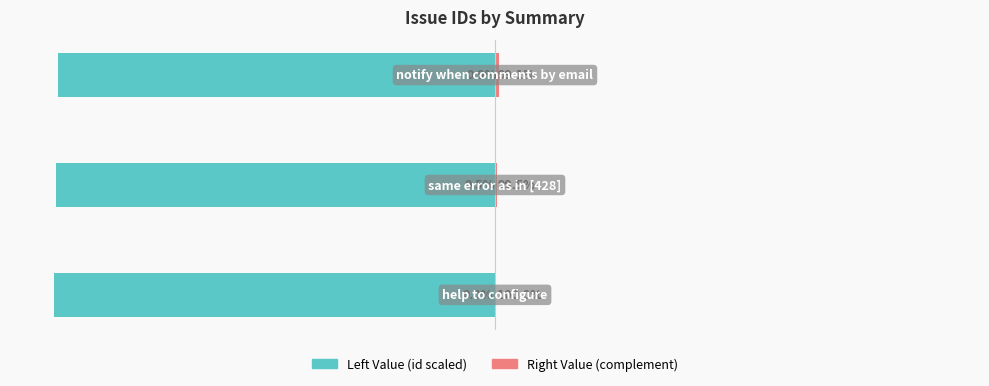

Reading left to right, list all the values displayed in this chart.

id (left): 0=-100.0	1=-99.5	2=-99.1
id (right): 0=0.0	1=0.5	2=0.9